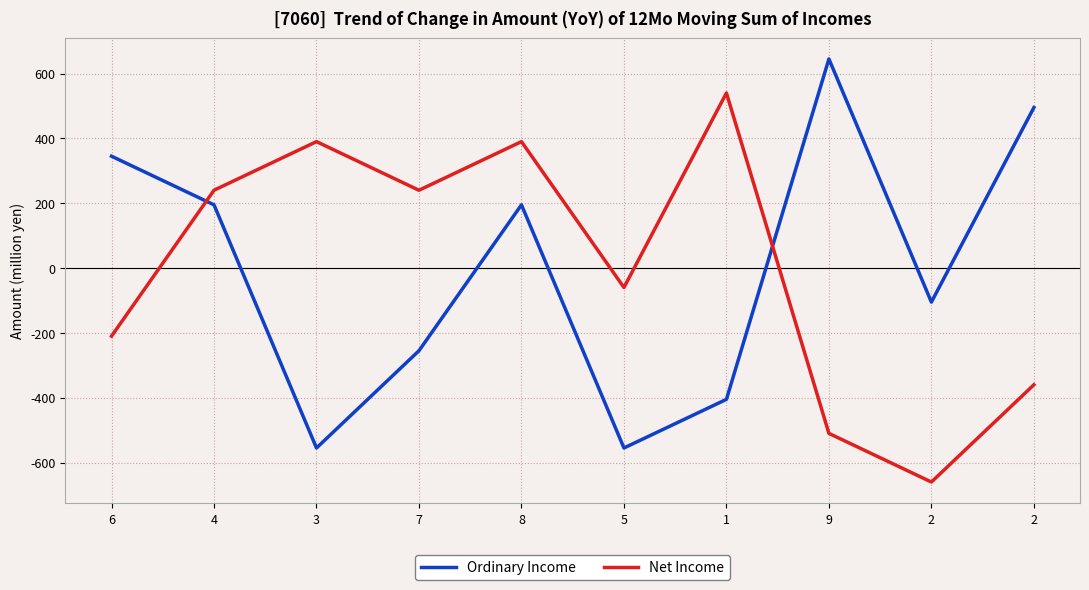

Reading left to right, transcribe all the data shown in this chart.

Ordinary Income: 6=345.0	4=195.0	3=-555.0	7=-255.0	8=195.0	5=-555.0	1=-405.0	9=645.0	2=-105.0	2=495.0
Net Income: 6=-210.0	4=240.0	3=390.0	7=240.0	8=390.0	5=-60.0	1=540.0	9=-510.0	2=-660.0	2=-360.0